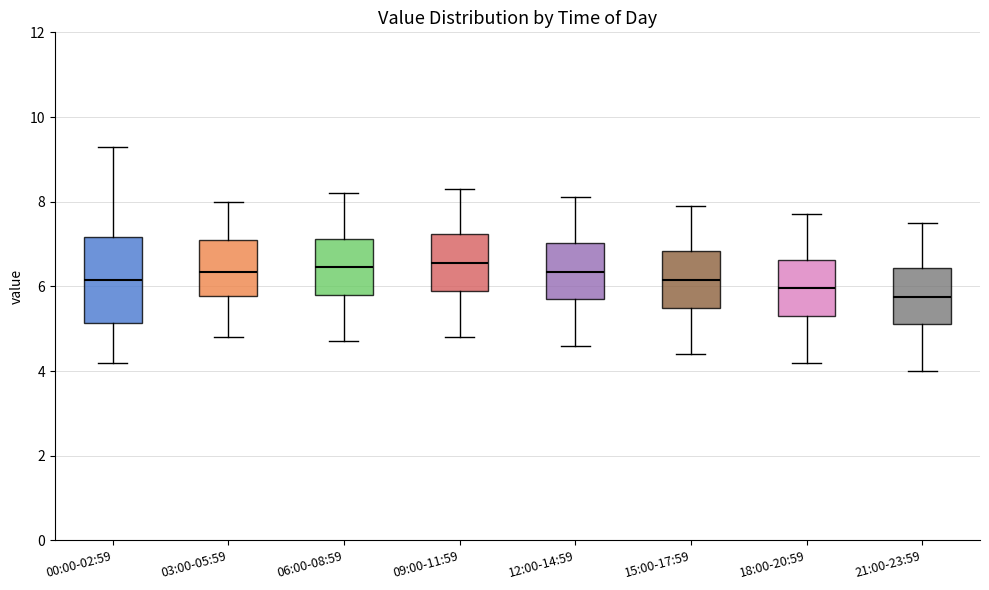

Which box is the tallest, from its lower edge to its upper edge?

00:00-02:59